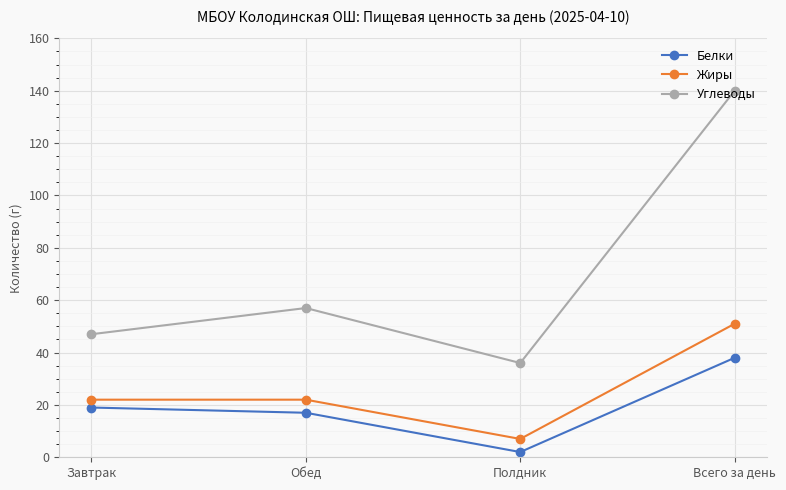

The value of Белки at Обед is 6. True or false?

False